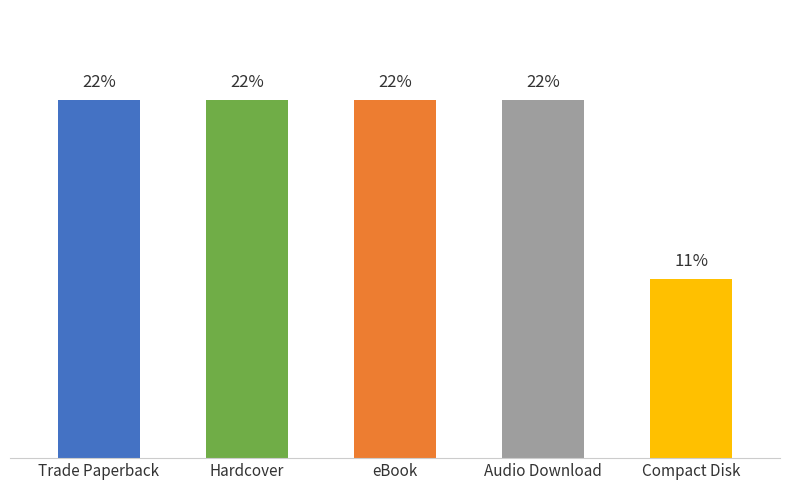

Between eBook and Audio Download, which is larger?

eBook